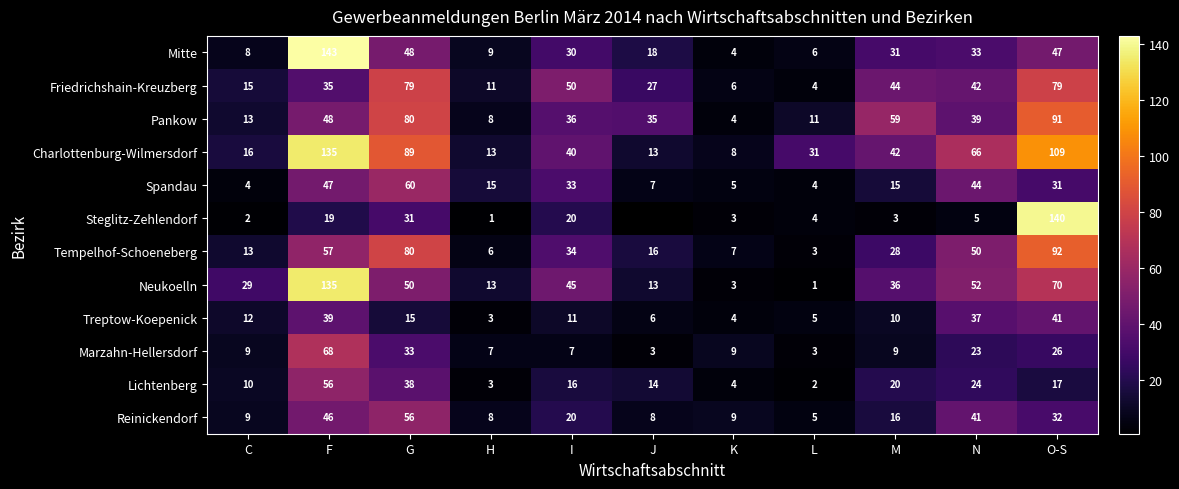

List the labels in order of Lichtenberg value, smallest first.

L, H, K, C, J, I, O-S, M, N, G, F